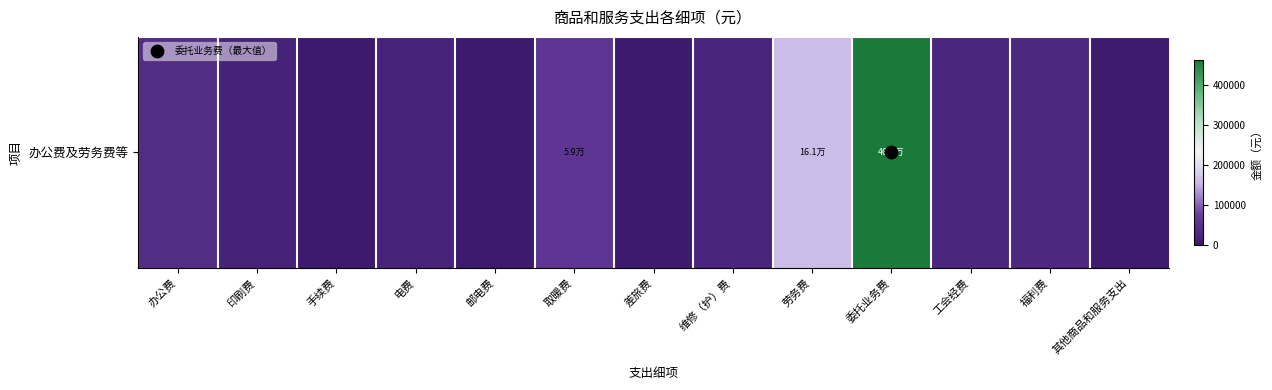

Which category has the lowest value across all series?

手续费